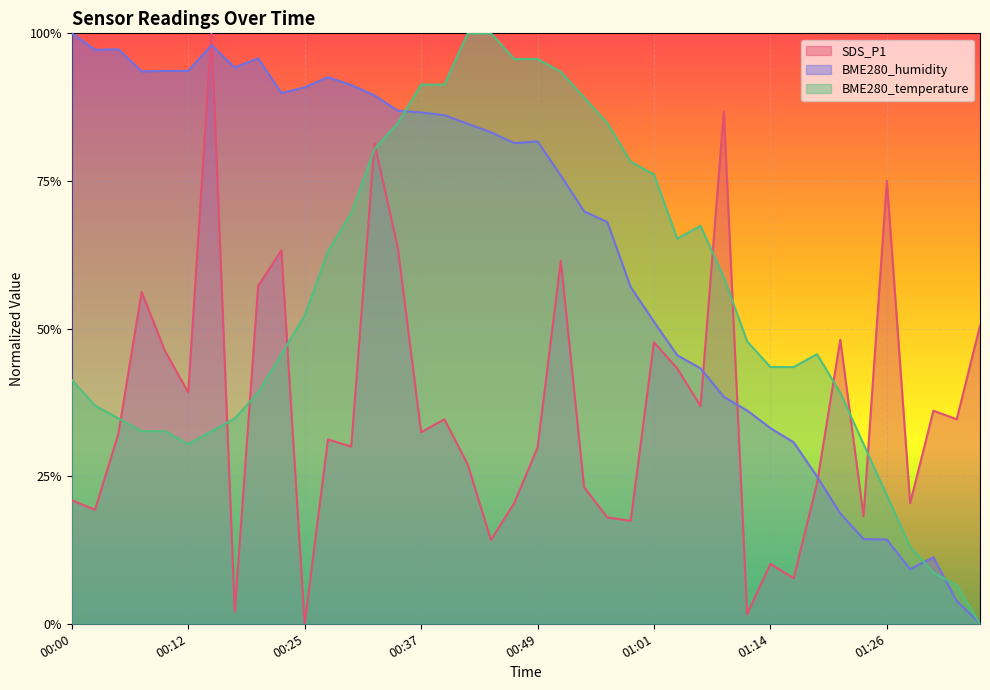

Between 00:54 and 01:33, which series saw the biggest shift?

BME280_temperature